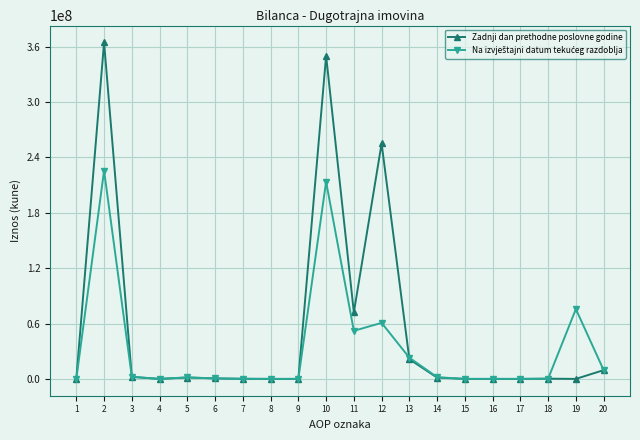

What is the value of the Zadnji dan prethodne poslovne godine point at the 3rd from the left?

2125303